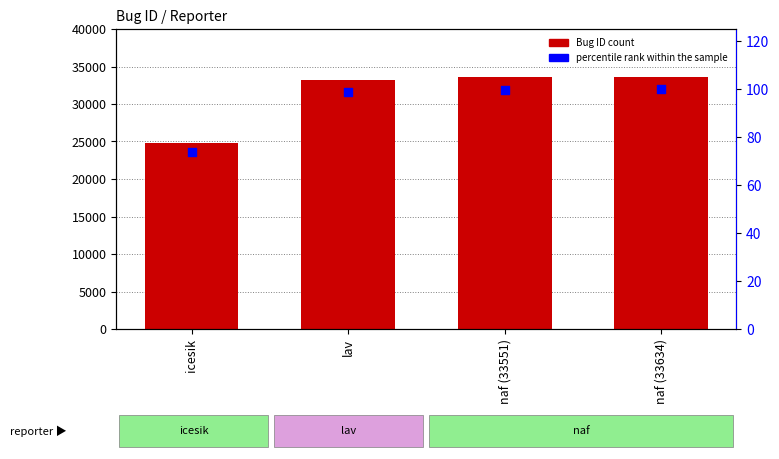

What are all the series names shown in the legend?

Bug ID count, percentile rank within the sample